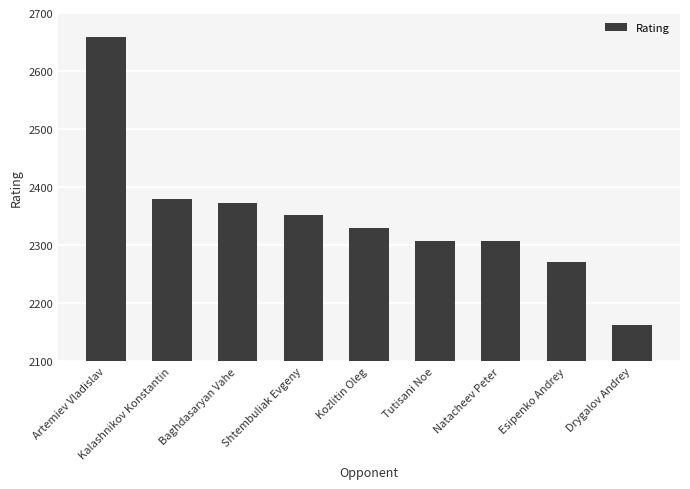

Where is the data nearest to the value 2410?

Kalashnikov Konstantin